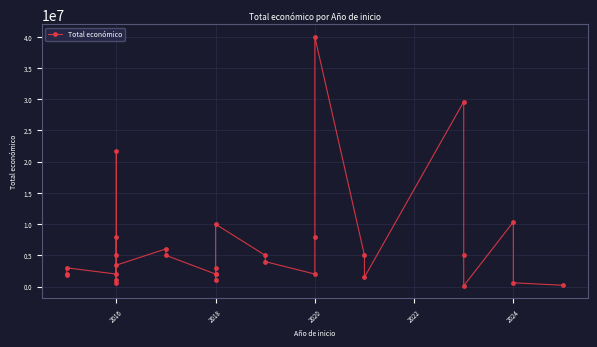

True or false: the data shows 161287 at 26.

False